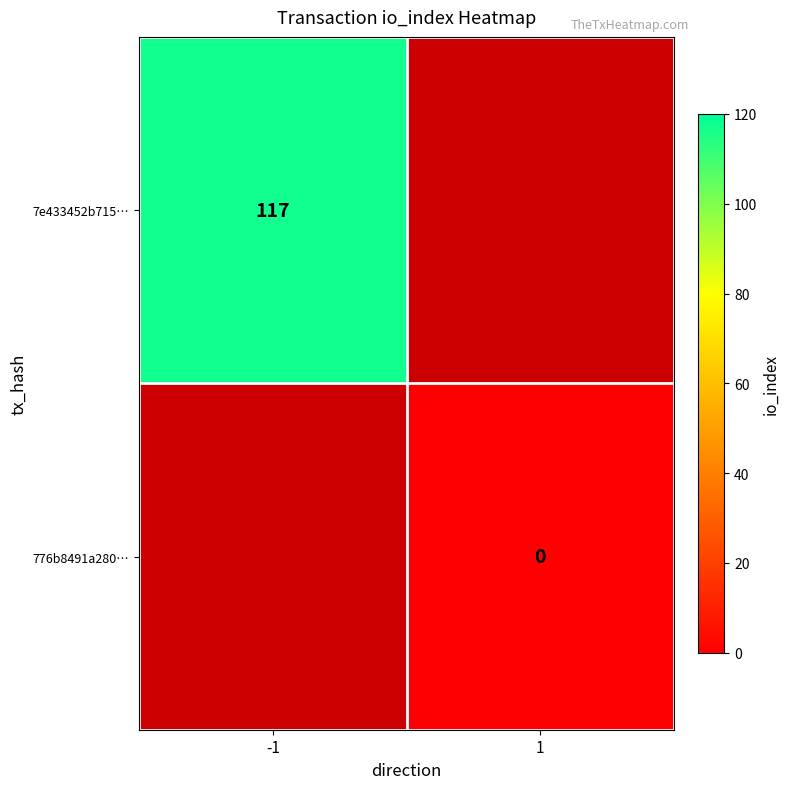

Is the value of 776b8491a280… at 1 greater than the value of 7e433452b715… at -1?

No